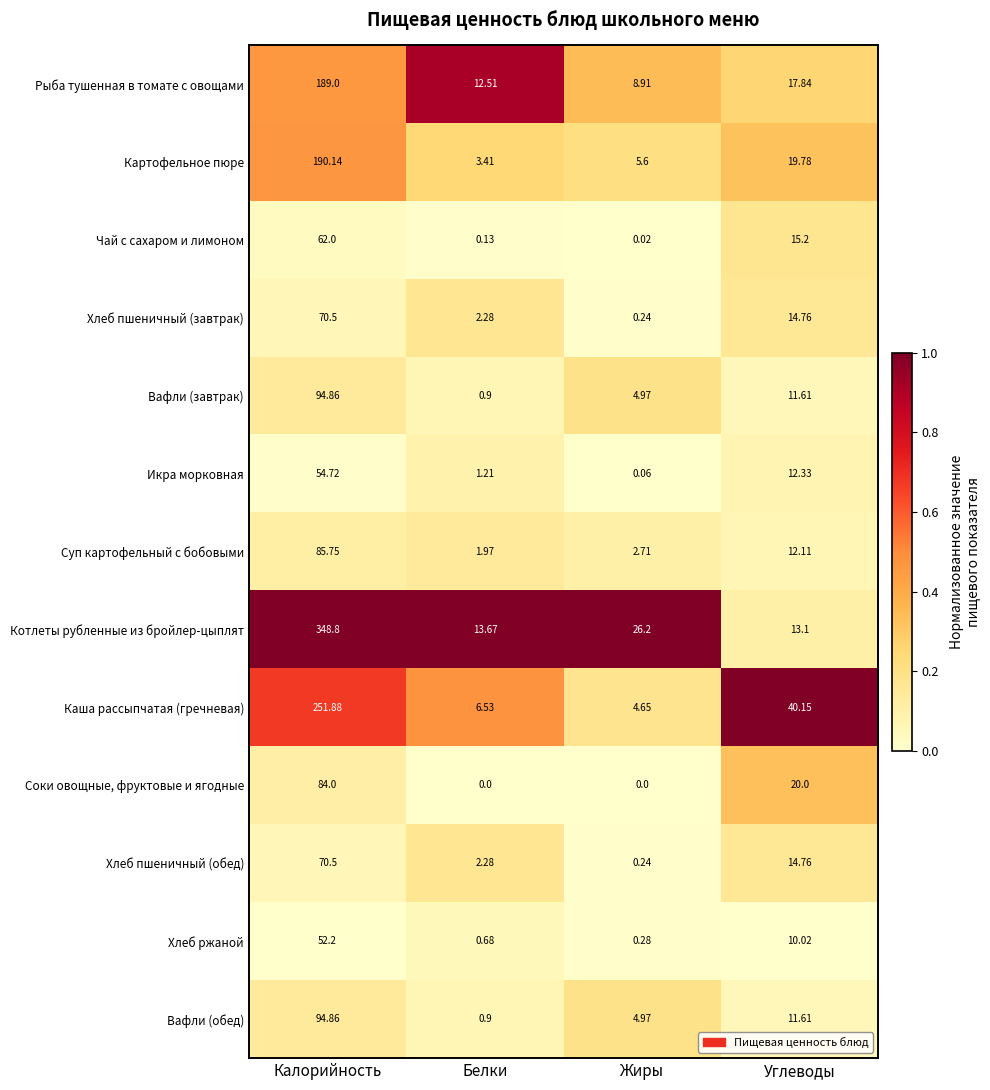

Which category has the lowest value in the Котлеты рубленные из бройлер-цыплят series?

Углеводы